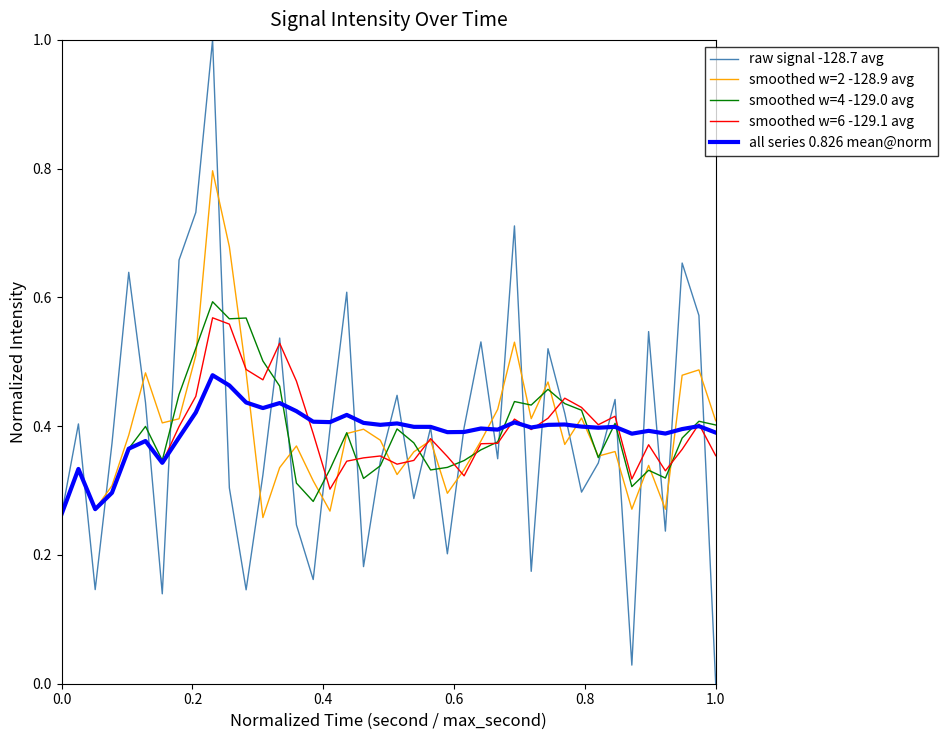

At how many categories does at least one series exceed 0?

40